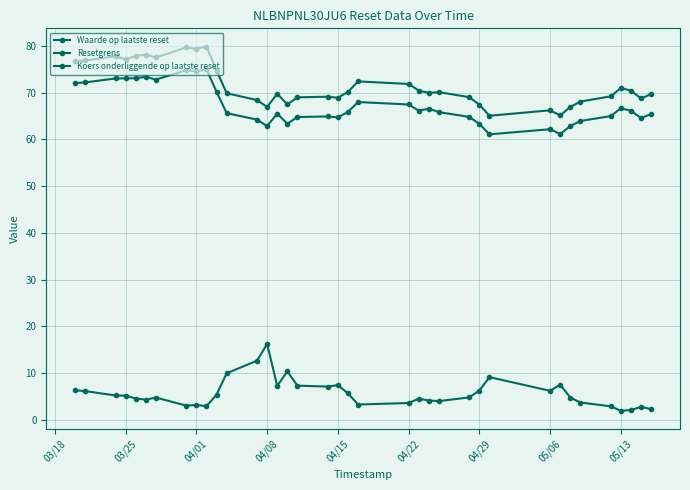

What is the difference between the second highest and minimum values in the Waarde op laatste reset series?

10.7